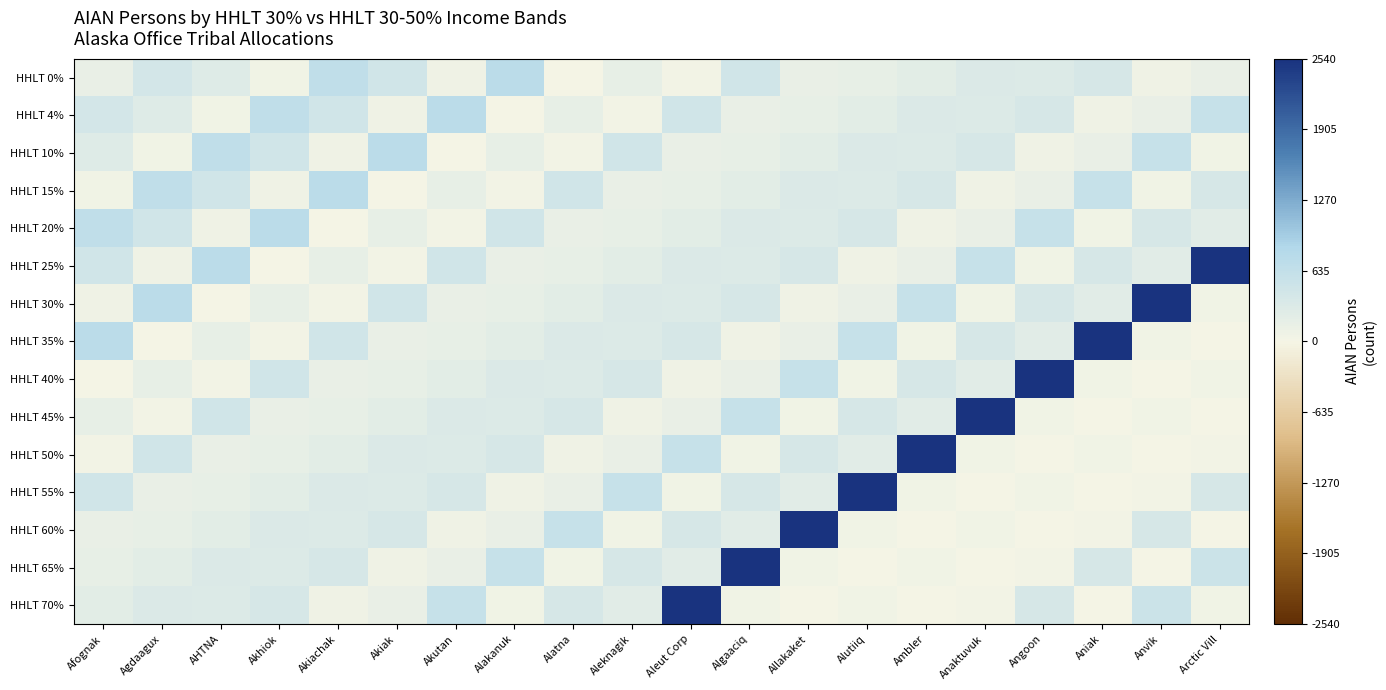

At how many categories does at least one series exceed 2057?

10